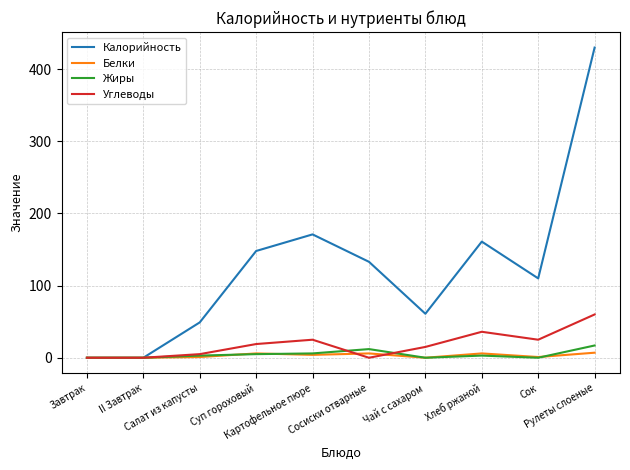

True or false: Жиры and Углеводы cross at least once.

True